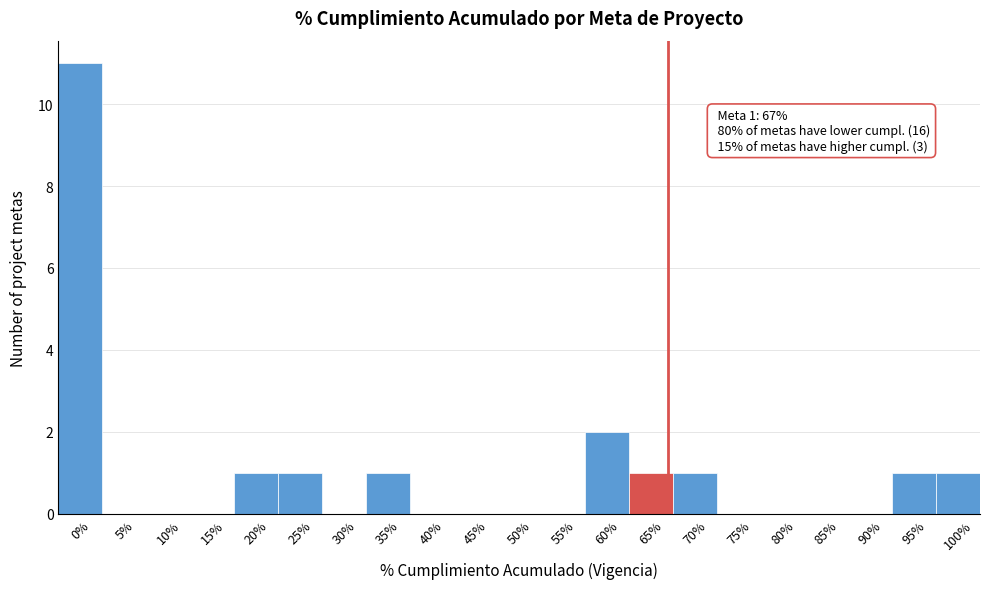

Reading left to right, what are all the values shown in this chart?

0%=11	5%=0	10%=0	15%=0	20%=1	25%=1	30%=0	35%=1	40%=0	45%=0	50%=0	55%=0	60%=2	65%=1	70%=1	75%=0	80%=0	85%=0	90%=0	95%=1	100%=1